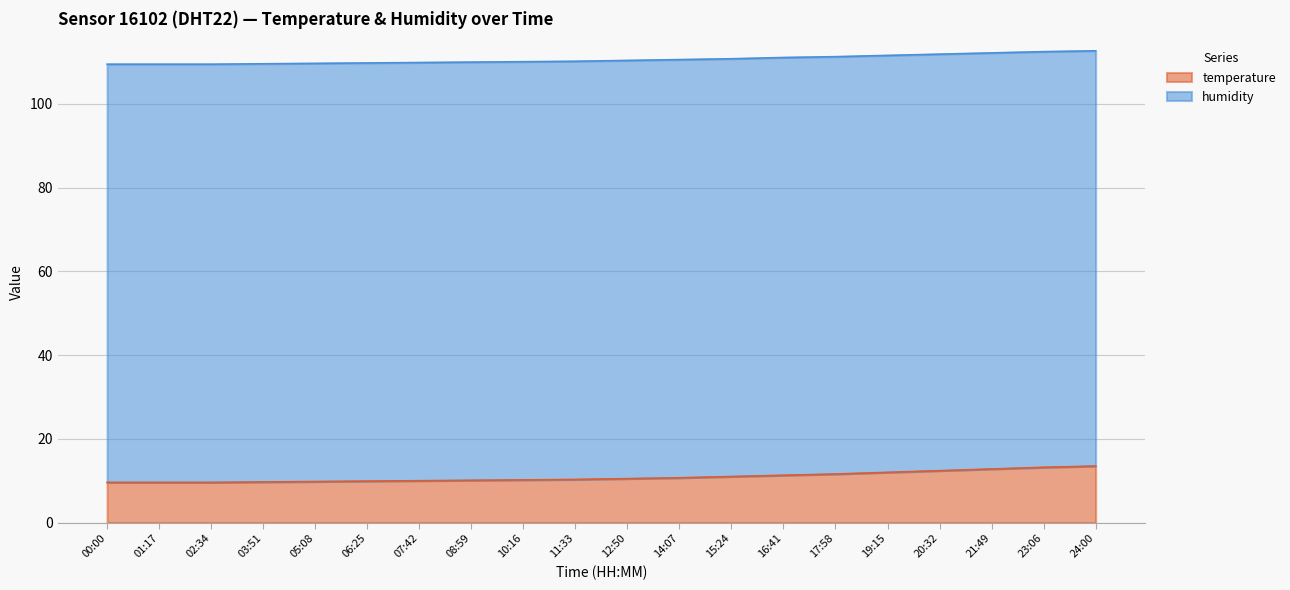

How many lines are shown in the chart?

2